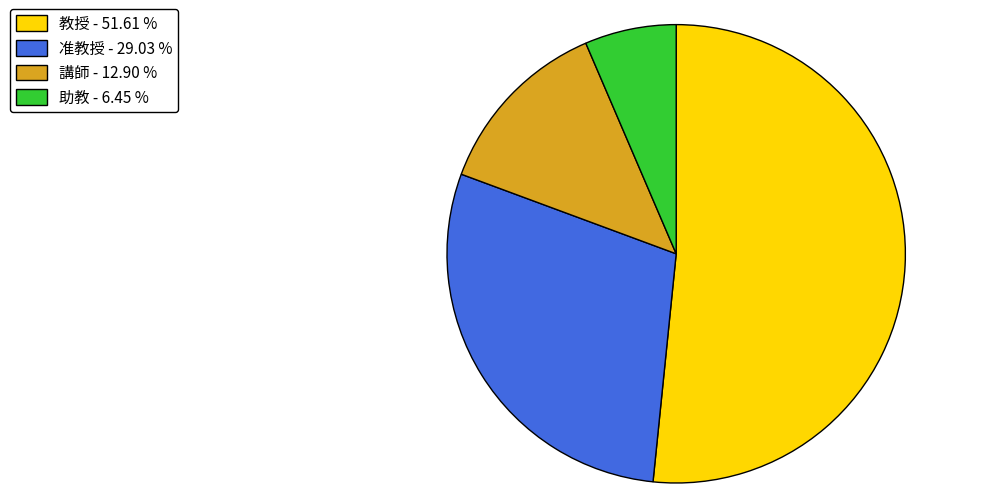

Between 准教授 - 29.03 % and 助教 - 6.45 %, which is larger?

准教授 - 29.03 %